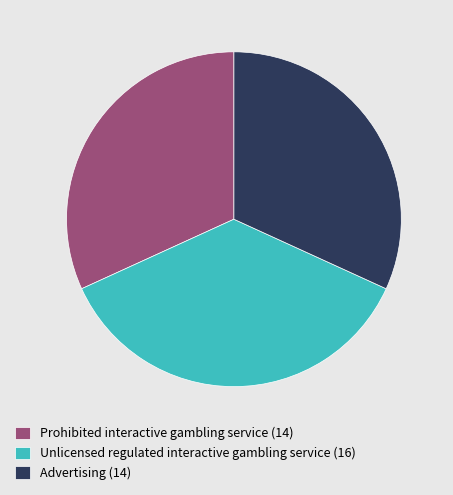

Is there any slice that represents more than half of the pie?

No